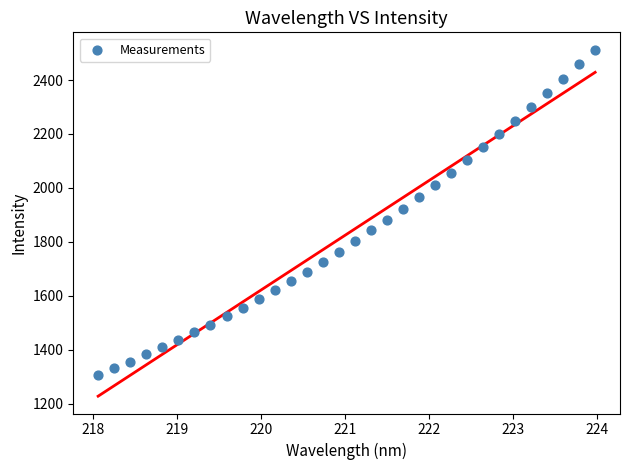

What is the range of X values (max minus min)?

5.9